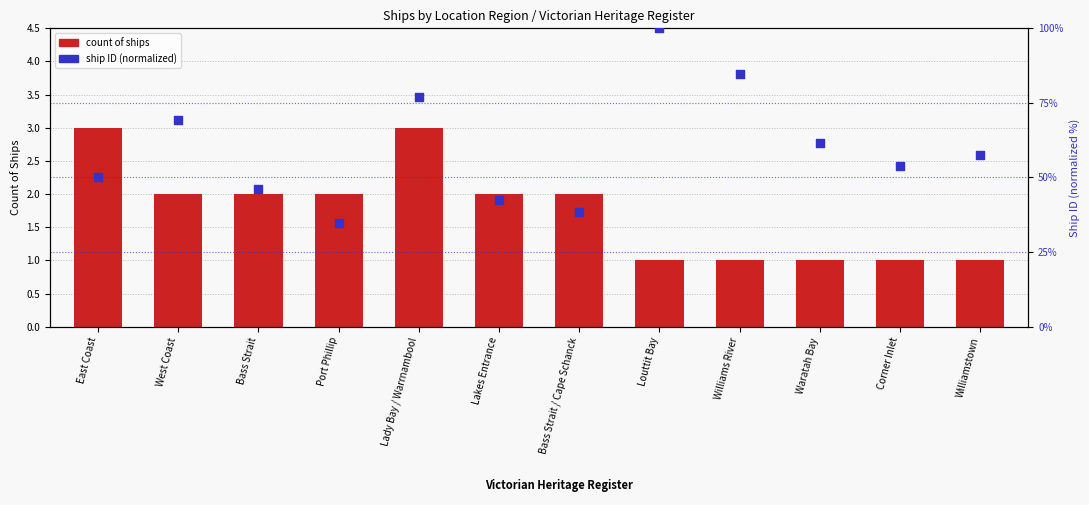

Which series has the widest spread of Y values?

ship ID (normalized)